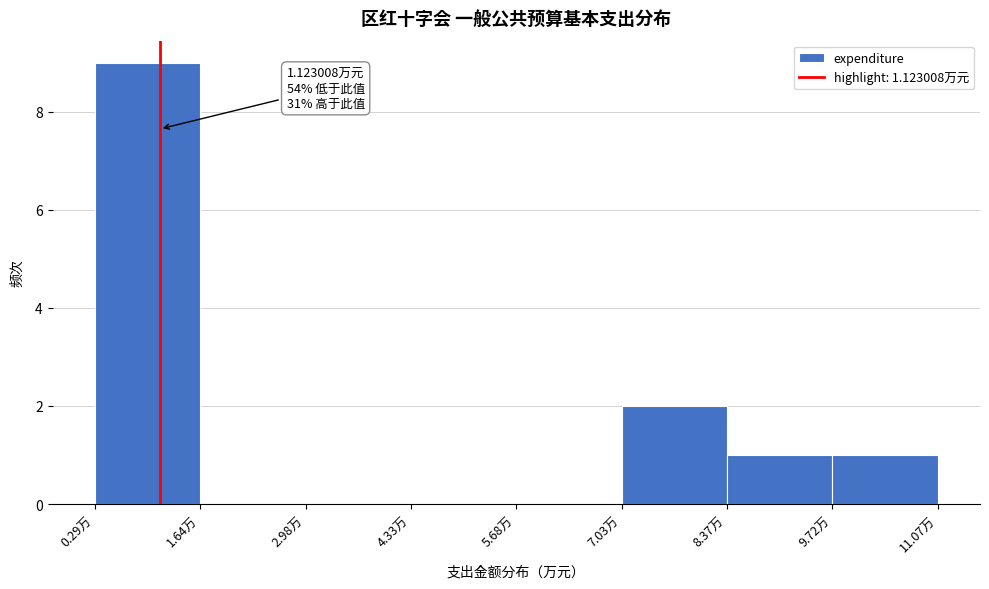

Over which range of the x-axis is the bar tallest?

0.2 to 1.6